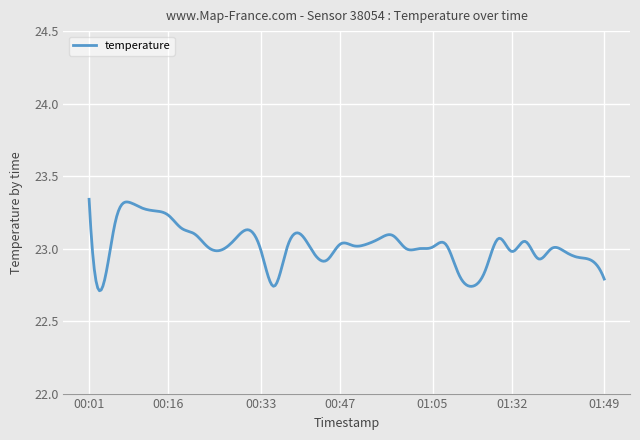

How many lines are shown in the chart?

1